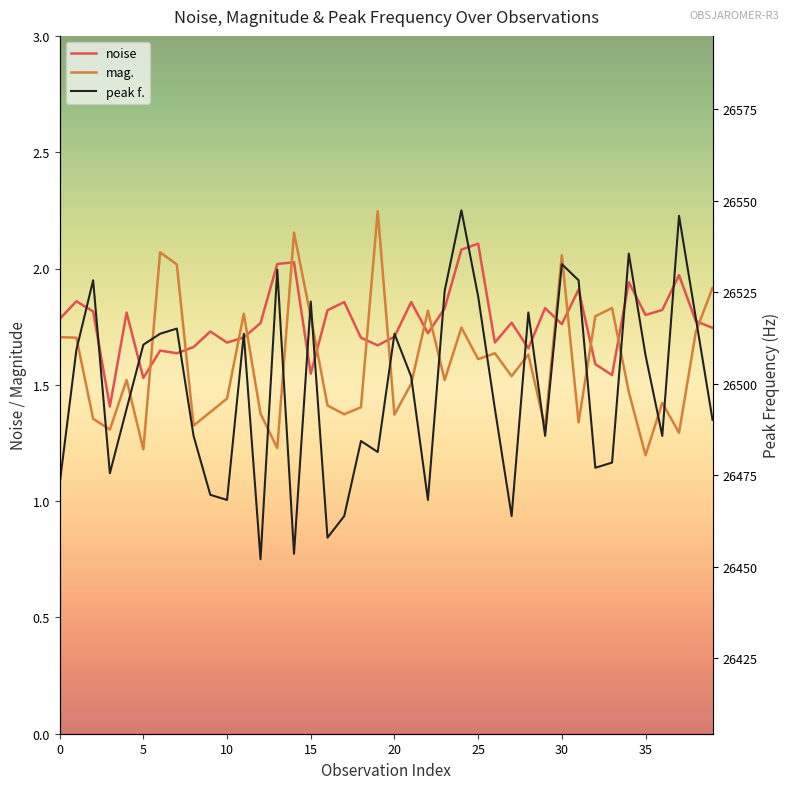

What are all the series names shown in the legend?

noise, mag., peak f.